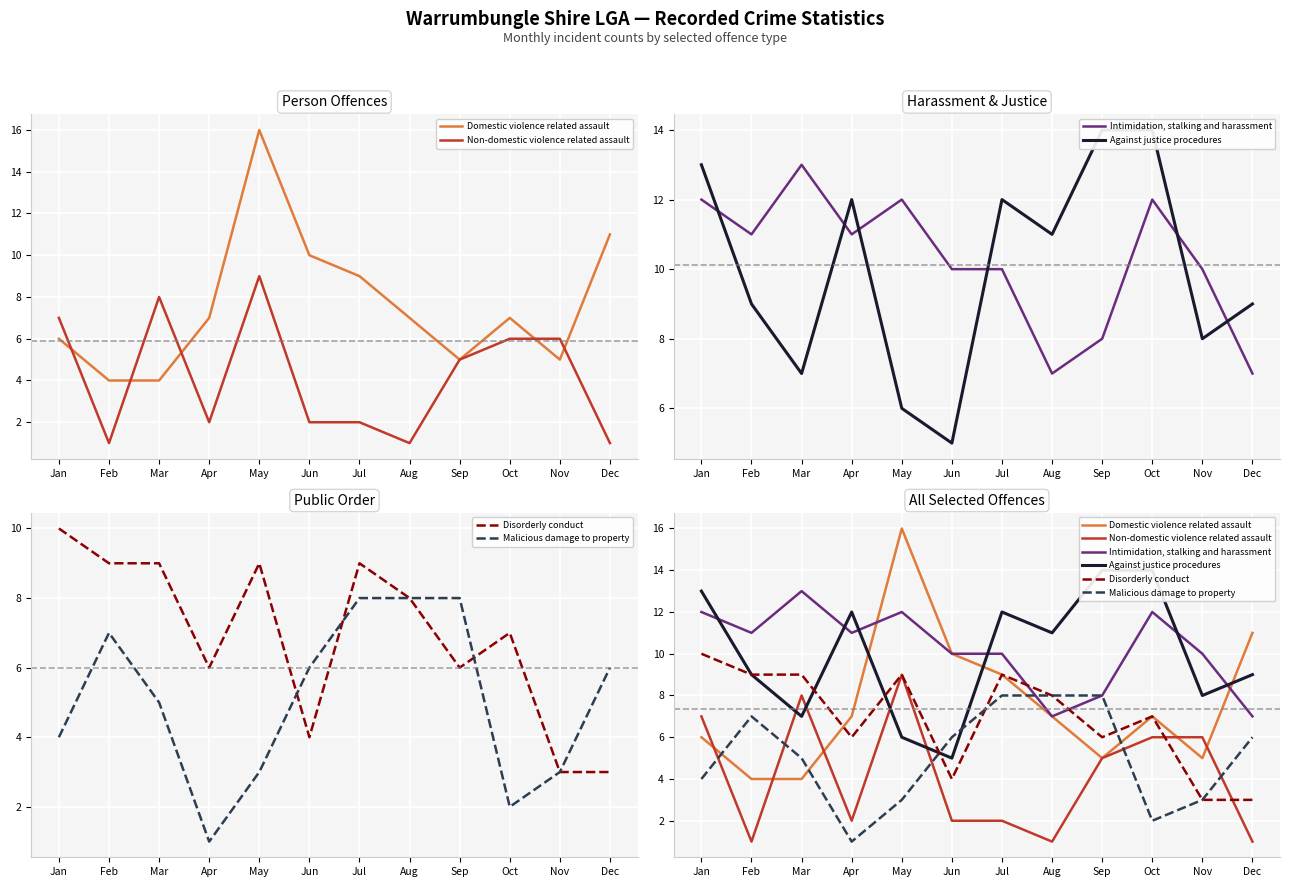

Reading left to right, extract all data points from this chart.

Domestic violence related assault: Jan=6	Feb=4	Mar=4	Apr=7	May=16	Jun=10	Jul=9	Aug=7	Sep=5	Oct=7	Nov=5	Dec=11
Non-domestic violence related assault: Jan=7	Feb=1	Mar=8	Apr=2	May=9	Jun=2	Jul=2	Aug=1	Sep=5	Oct=6	Nov=6	Dec=1
Intimidation, stalking and harassment: Jan=12	Feb=11	Mar=13	Apr=11	May=12	Jun=10	Jul=10	Aug=7	Sep=8	Oct=12	Nov=10	Dec=7
Against justice procedures: Jan=13	Feb=9	Mar=7	Apr=12	May=6	Jun=5	Jul=12	Aug=11	Sep=14	Oct=14	Nov=8	Dec=9
Disorderly conduct: Jan=10	Feb=9	Mar=9	Apr=6	May=9	Jun=4	Jul=9	Aug=8	Sep=6	Oct=7	Nov=3	Dec=3
Malicious damage to property: Jan=4	Feb=7	Mar=5	Apr=1	May=3	Jun=6	Jul=8	Aug=8	Sep=8	Oct=2	Nov=3	Dec=6